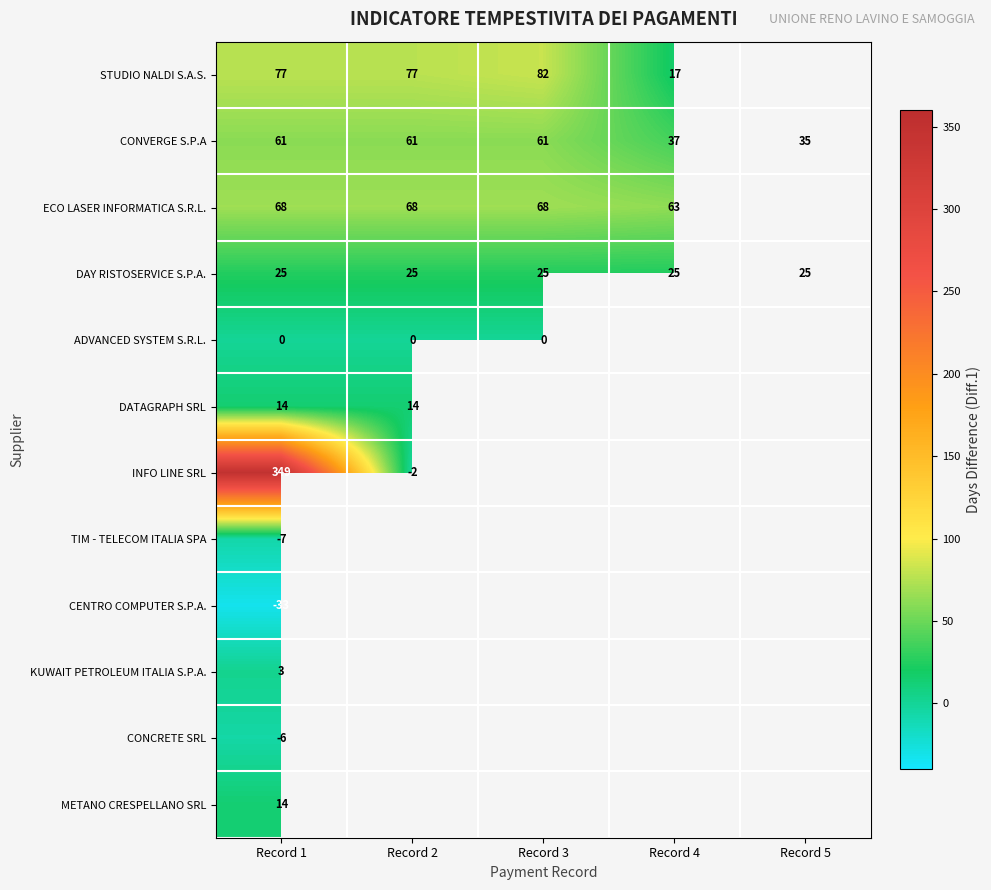

The value of DAY RISTOSERVICE S.P.A. at Record 5 is 25. True or false?

True